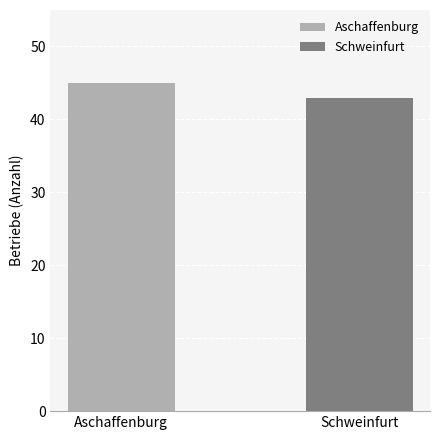

Is it true that the value at H.v.Nahrungs- u.Futtermitteln (Schweinfurt) is 60?

False